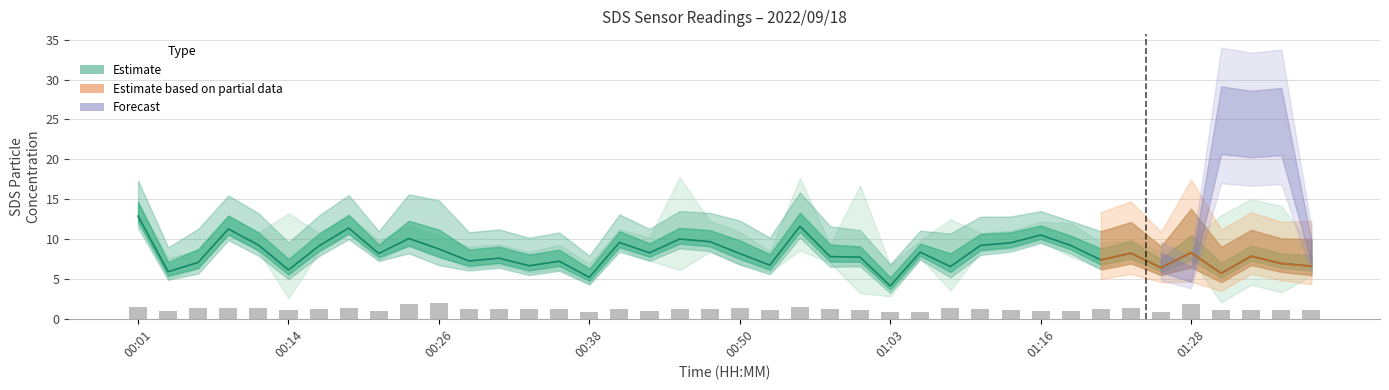

What is the value of the 14th bar from the left?

1.2